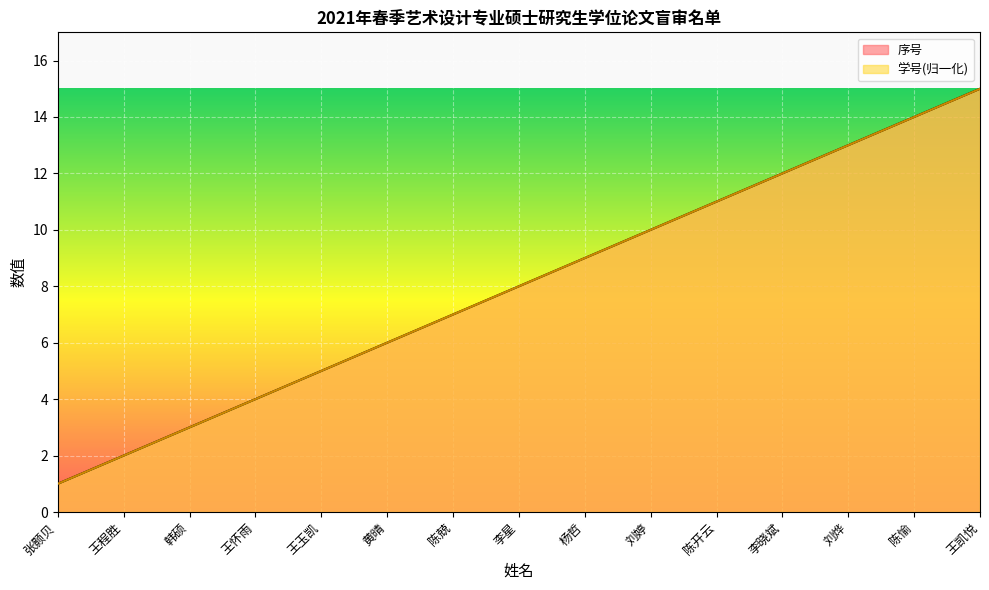

What is the label of the 15th point from the left?

王凯悦